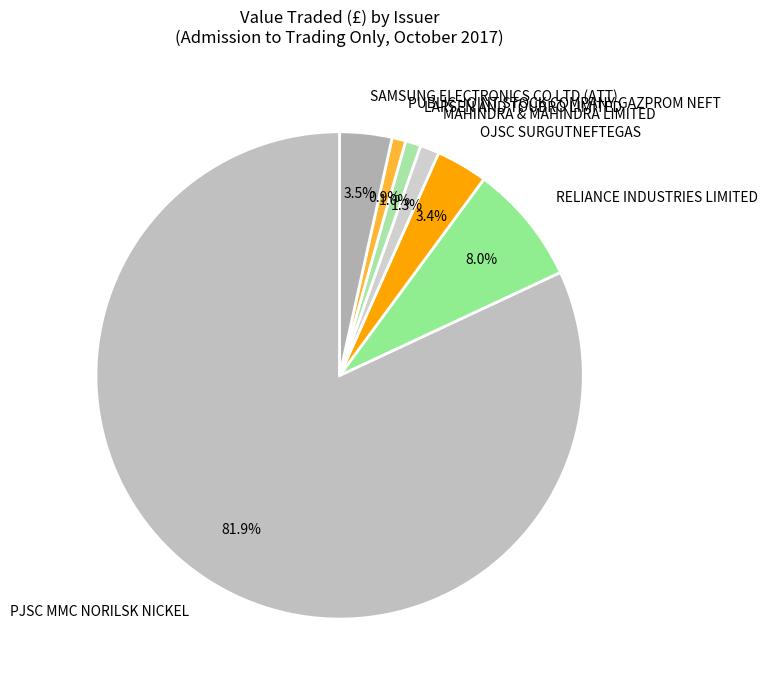

Is it true that OJSC SURGUTNEFTEGAS is 3% of the pie?

True